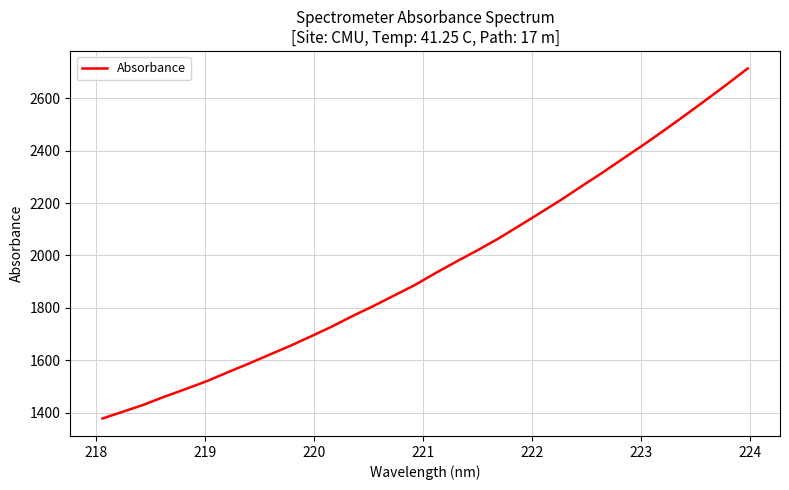

How many values are below 1933?

16